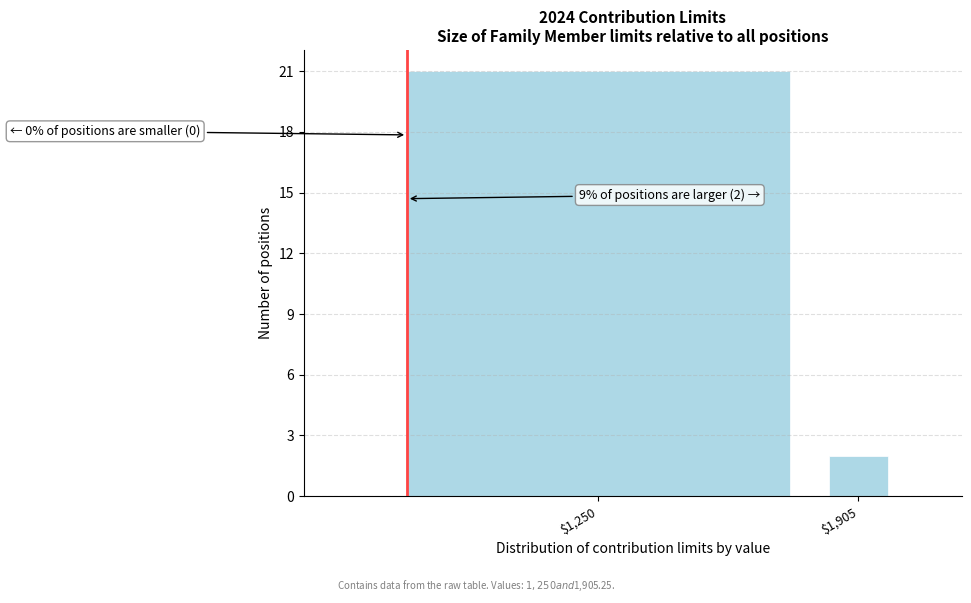

Reading right to left, extract all data points from this chart.

2	21